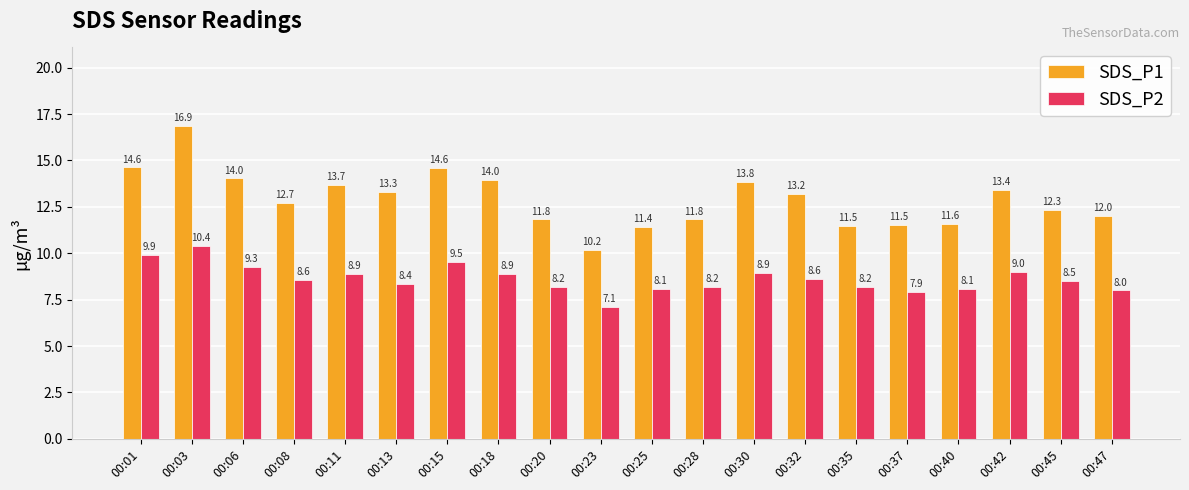

How many values in the SDS_P1 series exceed 13?

10